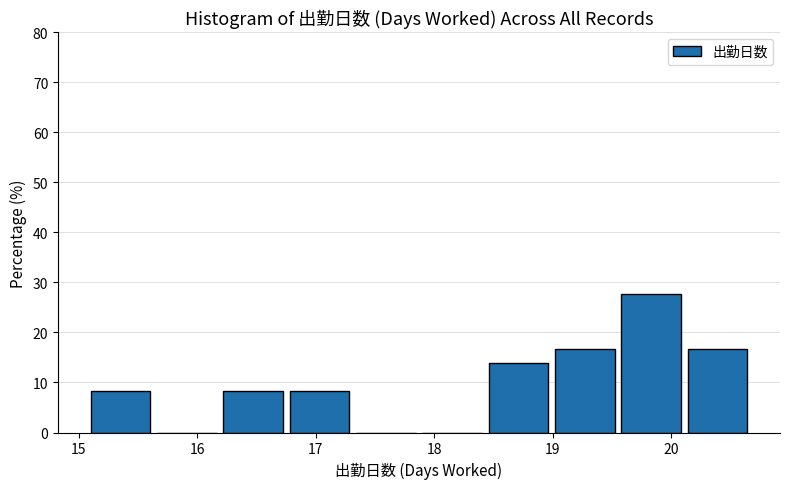

Reading left to right, list every bar in this chart as the range it spans on the x-axis followed by its height. Neither the bar edges nor the heights are printed on the chart, so give them approximately, as read against the axes.

15.10 to 15.66: 8
15.66 to 16.22: 0
16.22 to 16.78: 8
16.78 to 17.34: 8
17.34 to 17.90: 0
17.90 to 18.46: 0
18.46 to 19.02: 14
19.02 to 19.58: 17
19.58 to 20.14: 28
20.14 to 20.70: 17